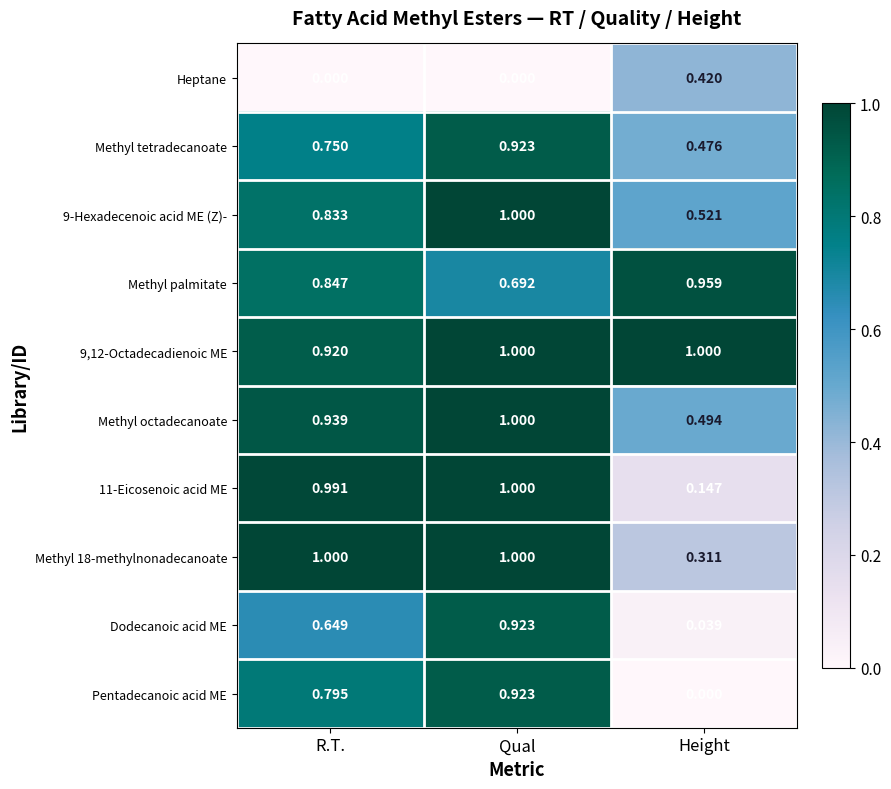

What is the maximum value shown in the chart?

1.0